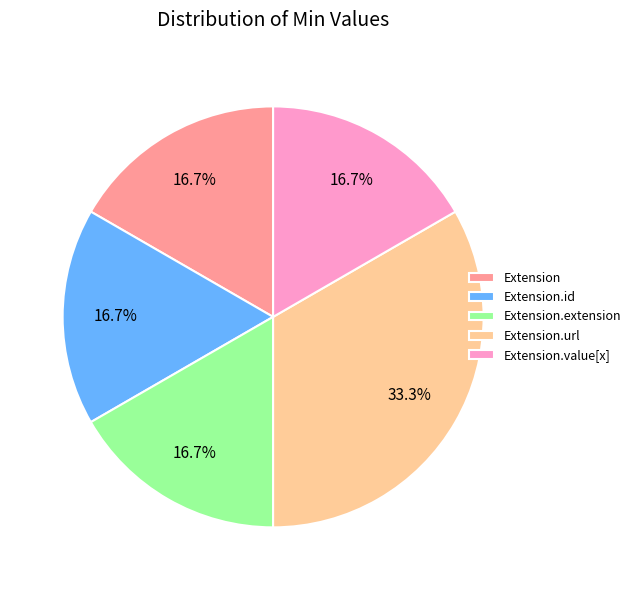

What portion of the pie excludes Extension.value[x]?

83.3%